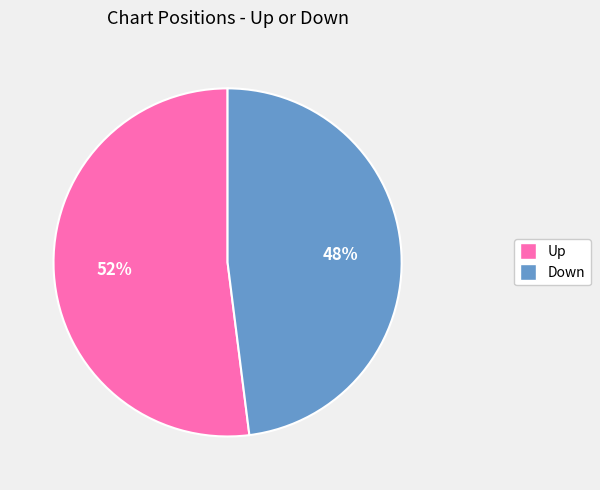

What is the largest slice in the pie chart?

Up